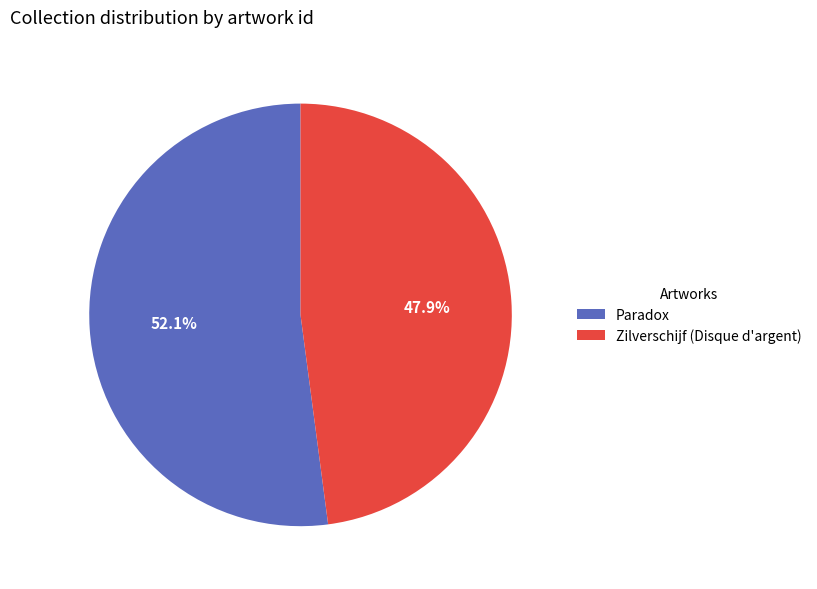

What is the majority slice?

Paradox